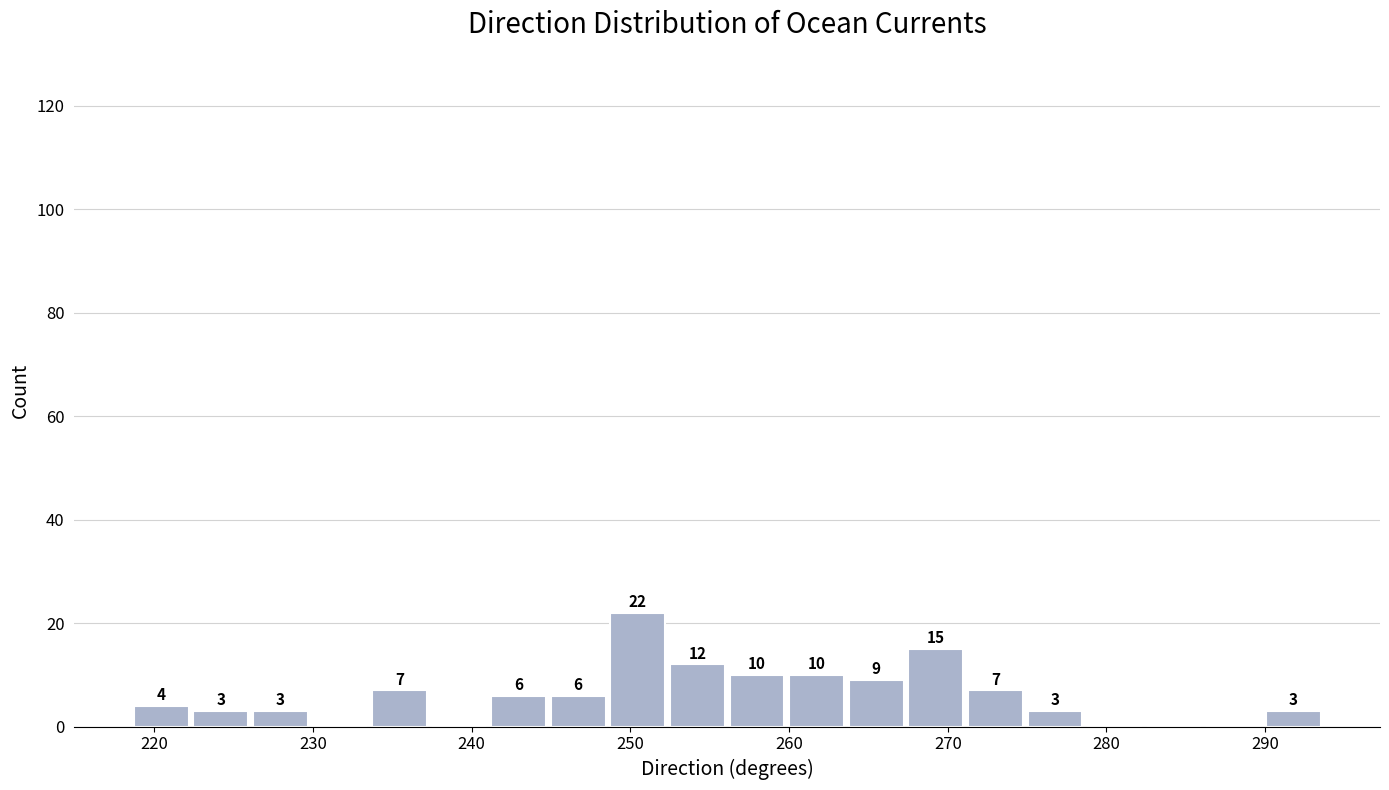

Read against the x-axis, roughly where is the centre of the tallest bar?

250